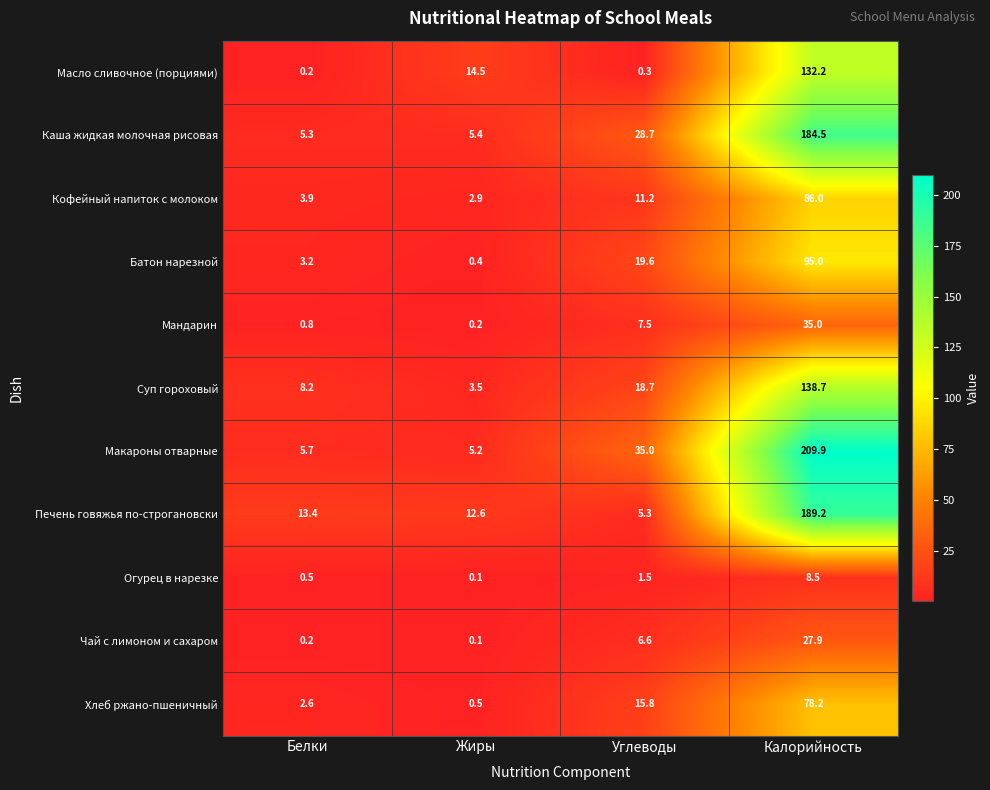

What is the approximate value of Суп гороховый at Калорийность?

138.7